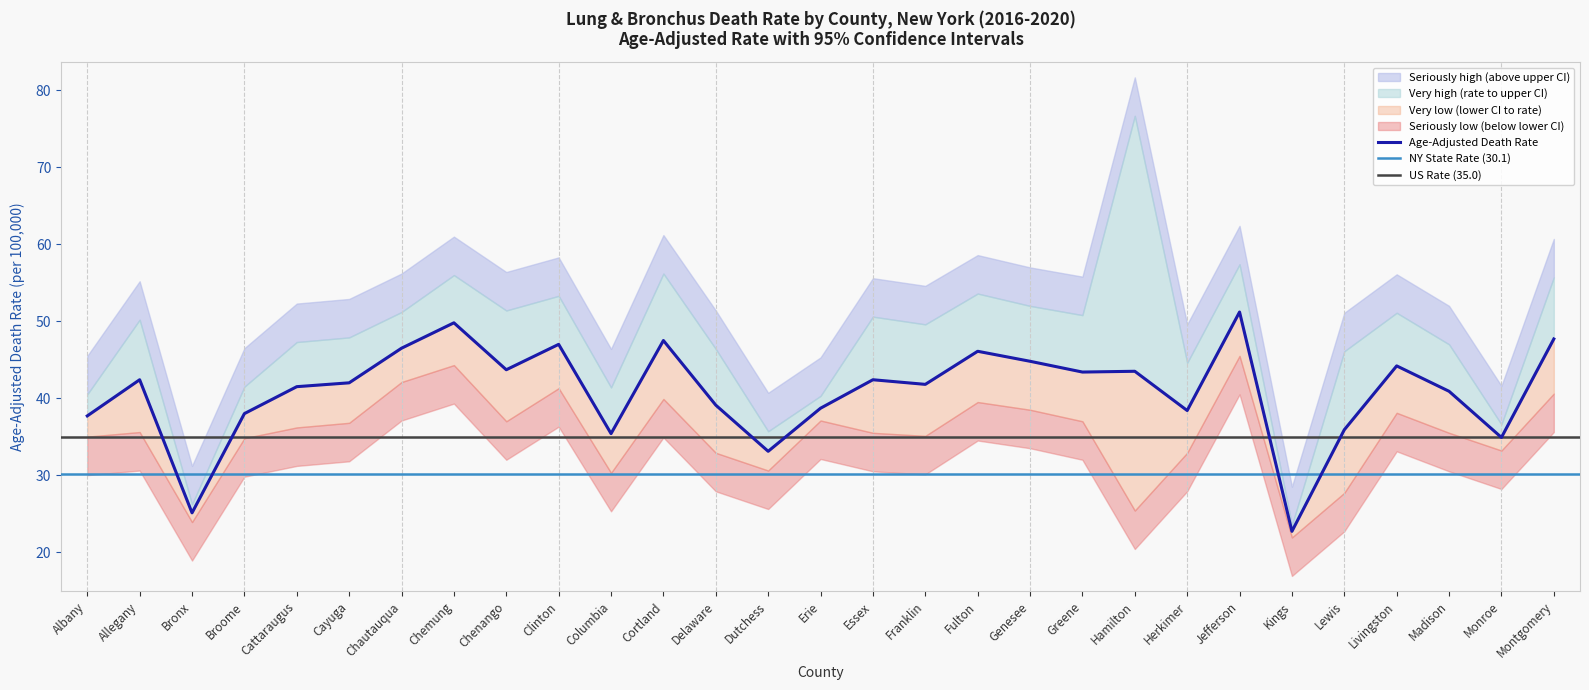

What is the label of the 9th point from the left?

Chenango